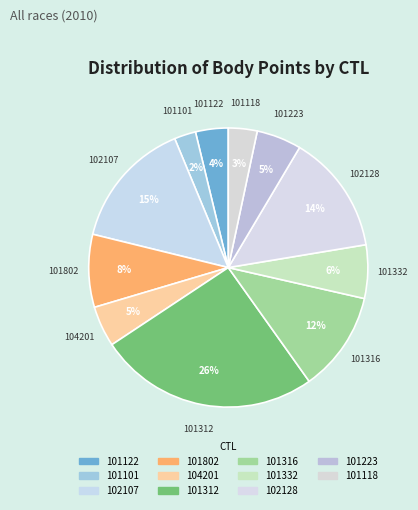

Is it true that 104201 is 5% of the pie?

True